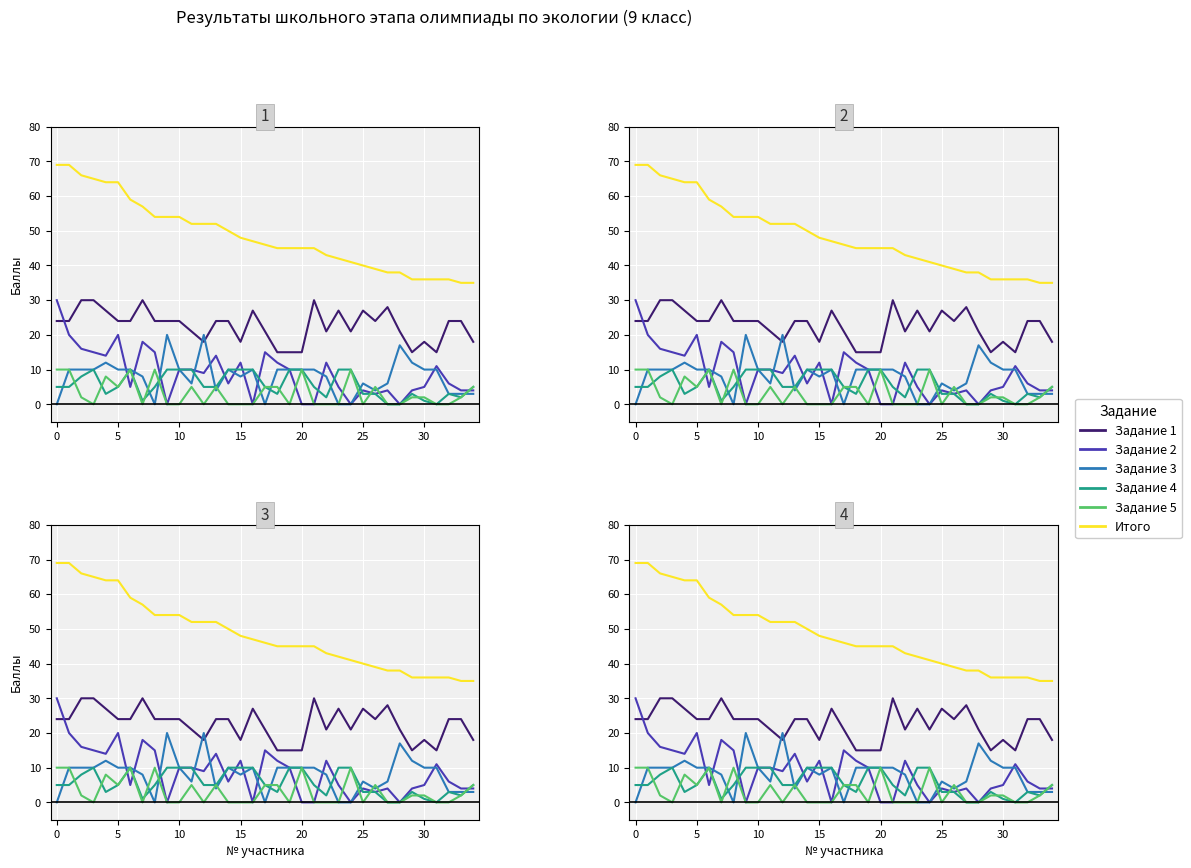

What is the value of the Задание 4 point at the 9th from the left?

5